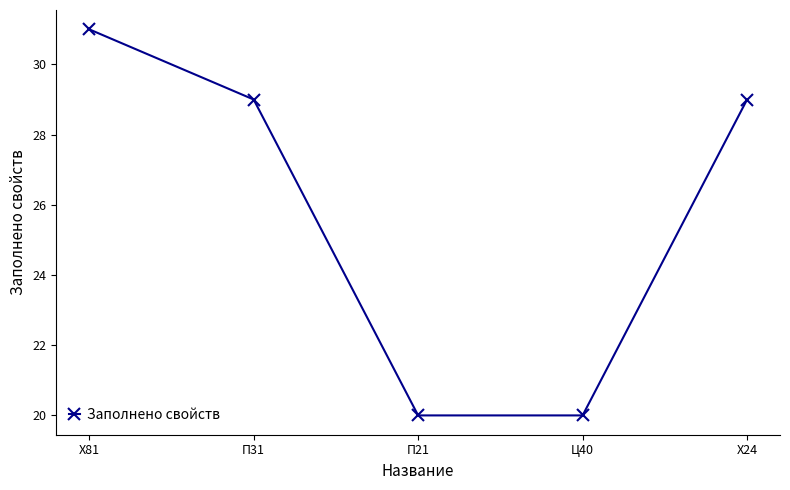

Is it true that the value at Ц40 is 13?

False